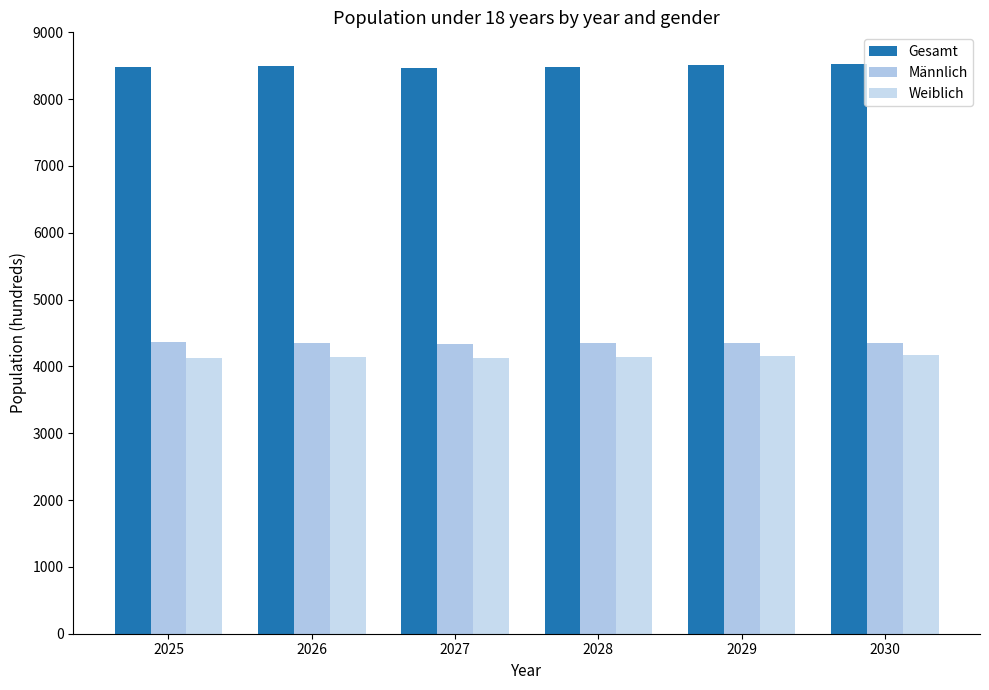

The value of Männlich at 2027 is 4338. True or false?

True